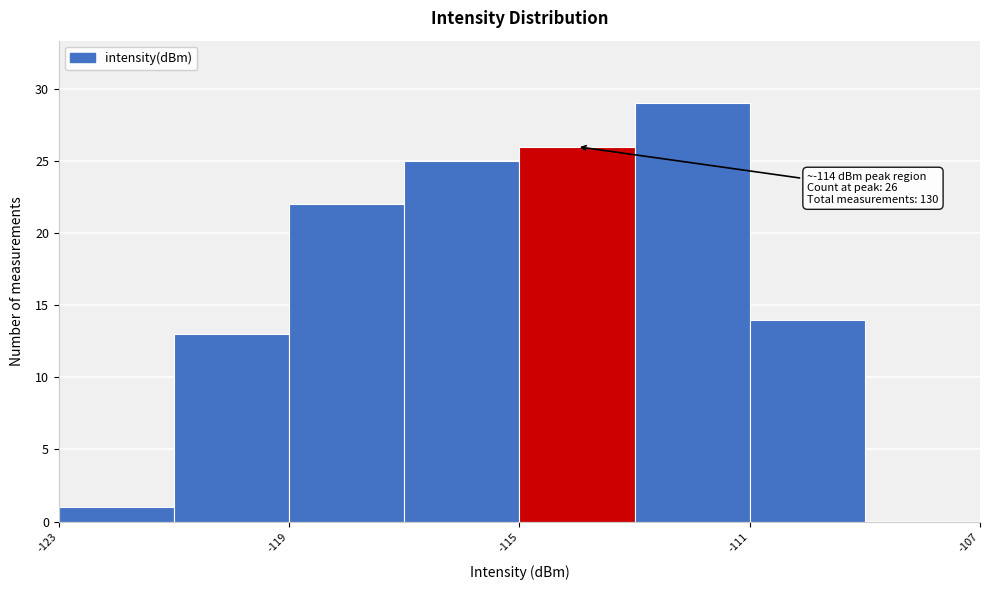

Which range on the x-axis has the tallest bar?

-113 to -111